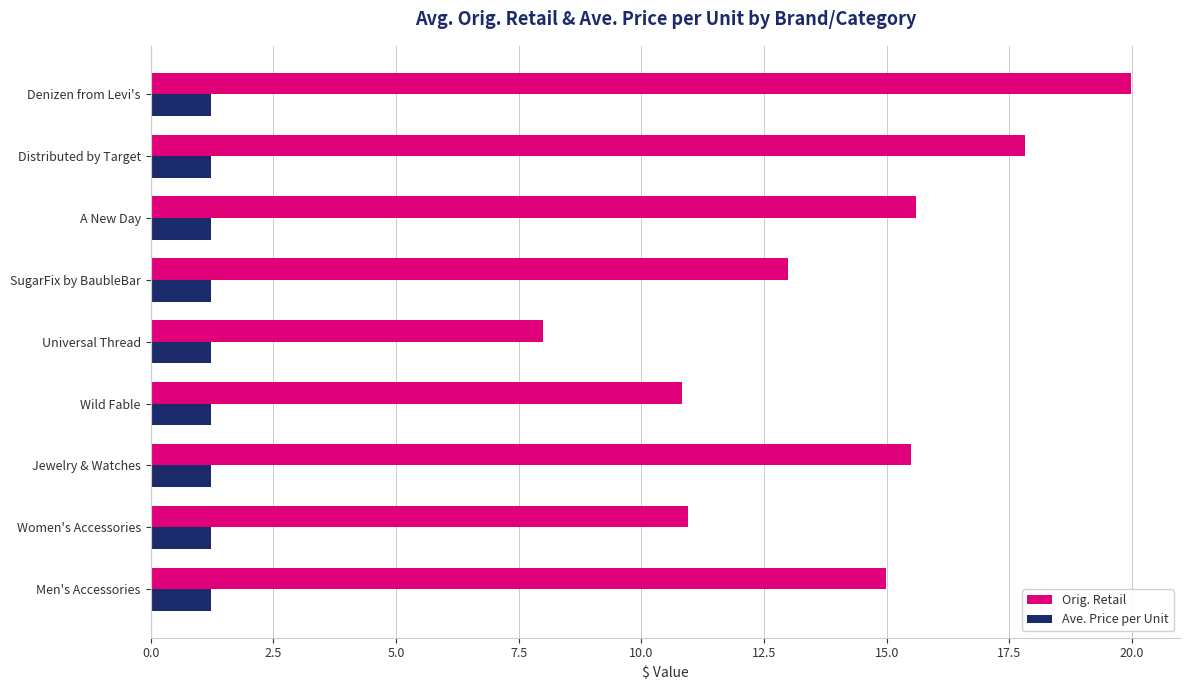

True or false: Orig. Retail has a value of 5.1 at Wild Fable.

False